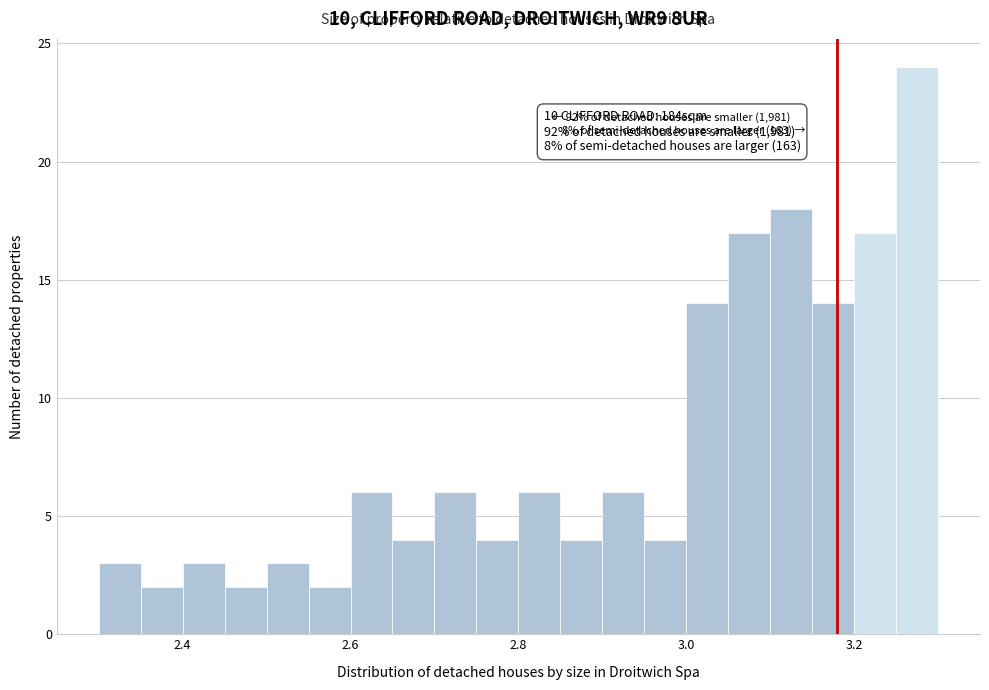

Read against the x-axis, roughly where is the centre of the tallest bar?

3.28